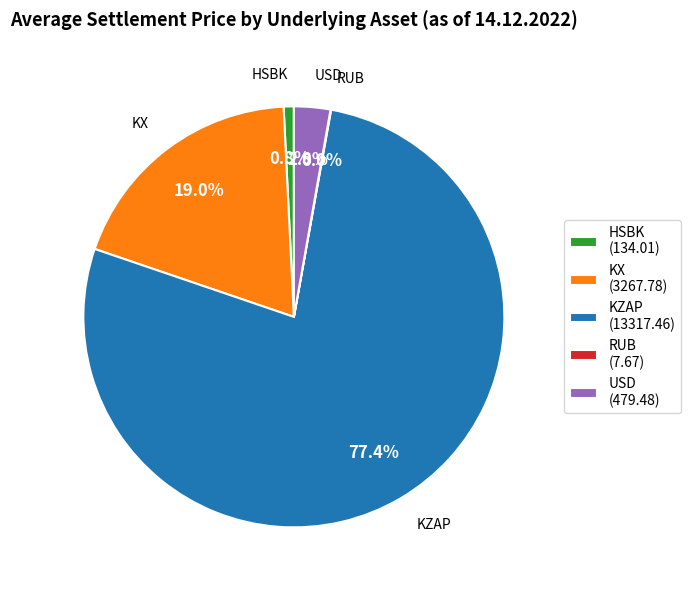

What percentage is the USD slice, to the nearest percent?

3%